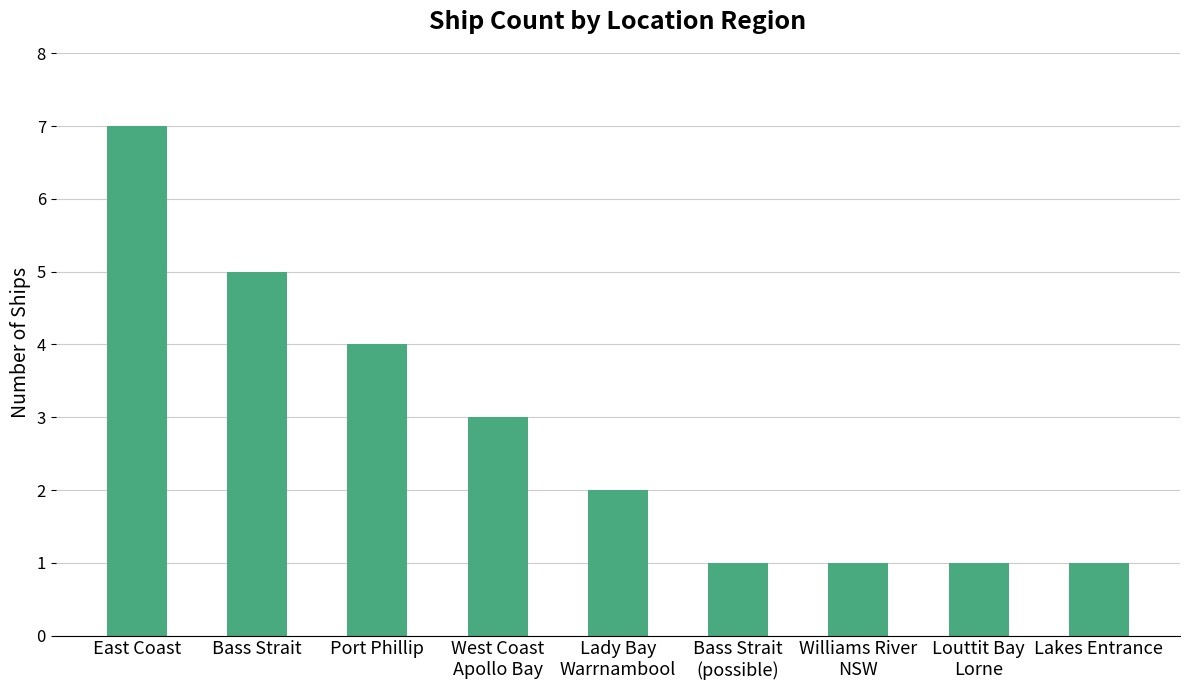

At which category does the chart reach its peak across all series?

East Coast